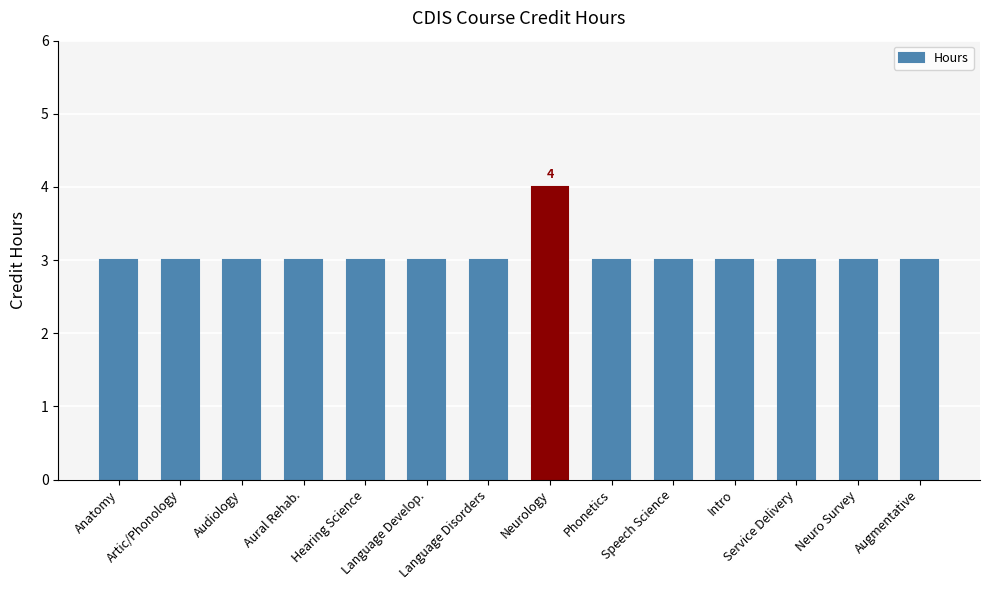

What is the smallest value displayed?

3